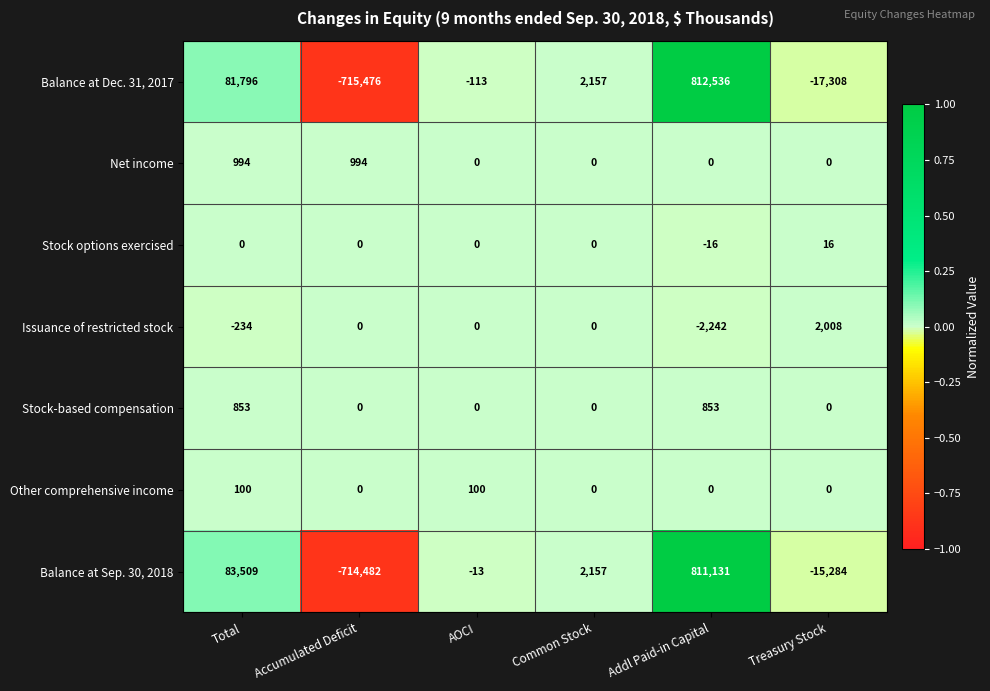

Which series has the largest total across all categories?

Balance at Sep. 30, 2018